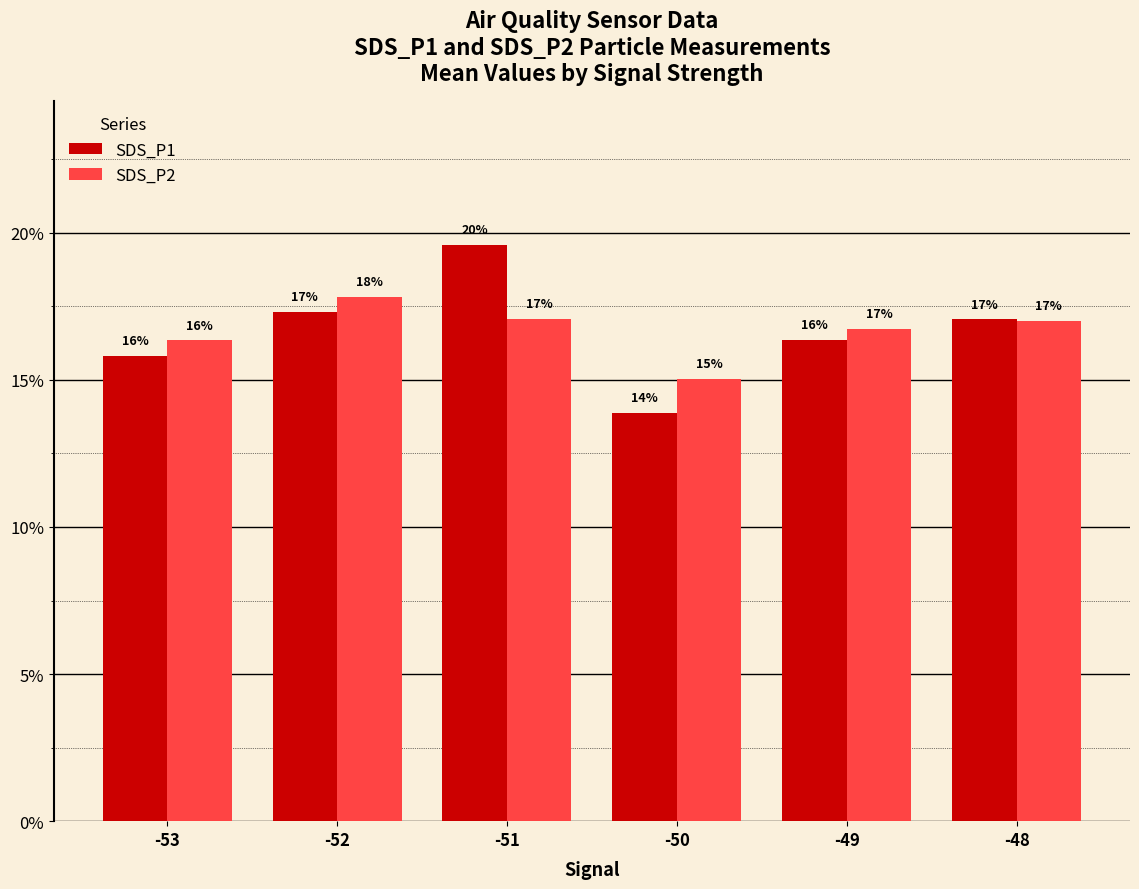

At which label is SDS_P2 closest to 16?

-53